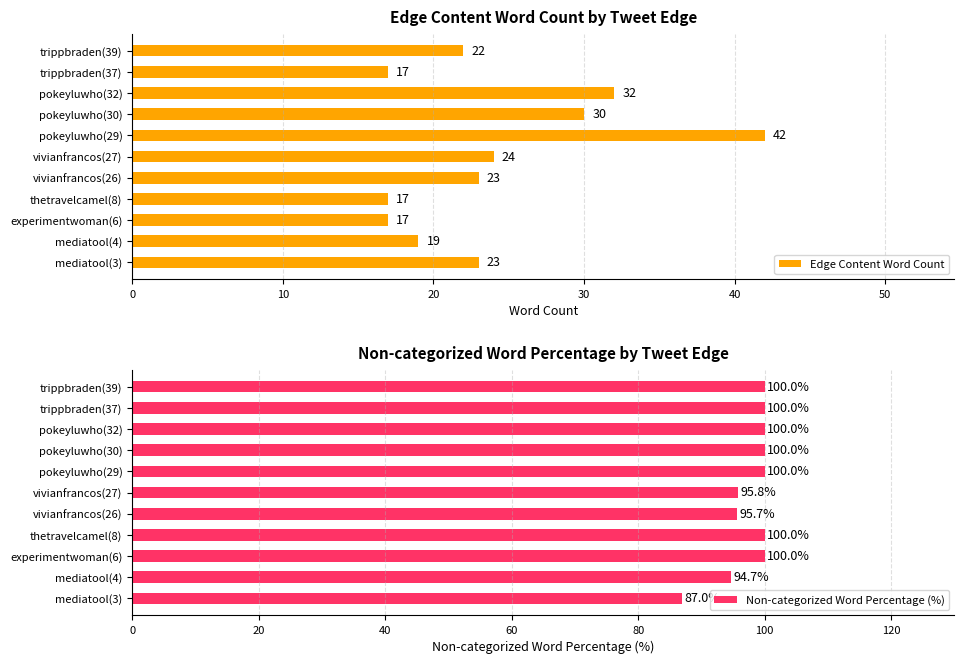

Which series has the largest total across all categories?

Non-categorized Word Percentage (%)